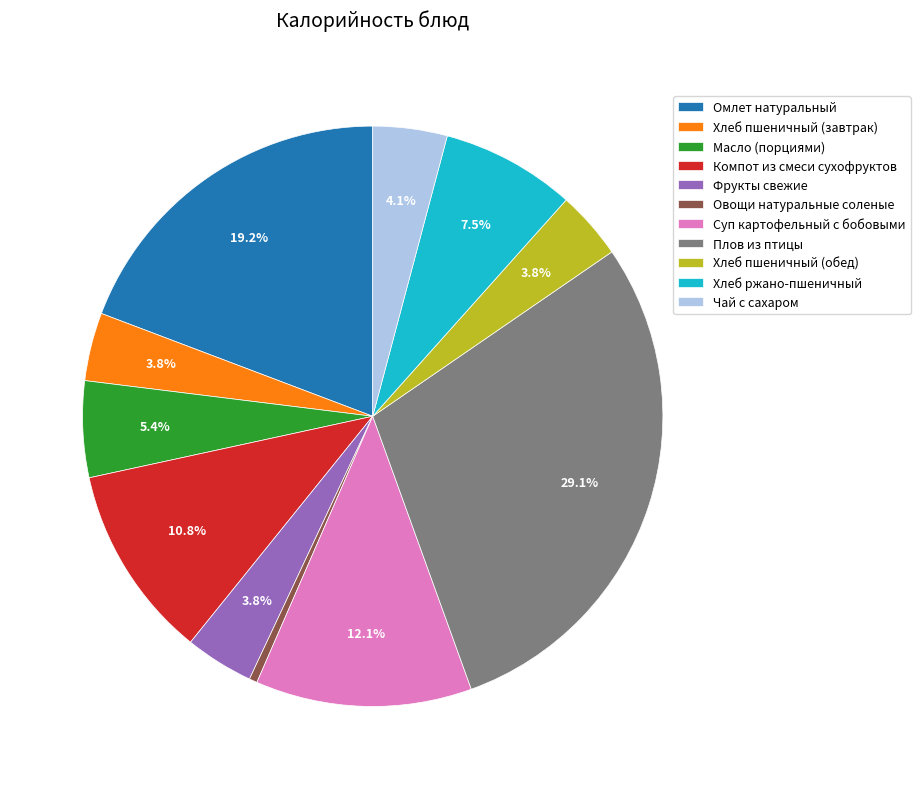

Do Хлеб пшеничный (обед) and Хлеб ржано-пшеничный together represent more than half of the pie?

No